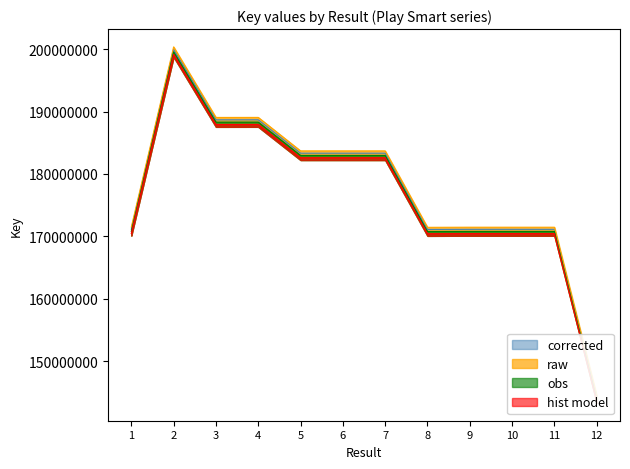

How many lines are shown in the chart?

4